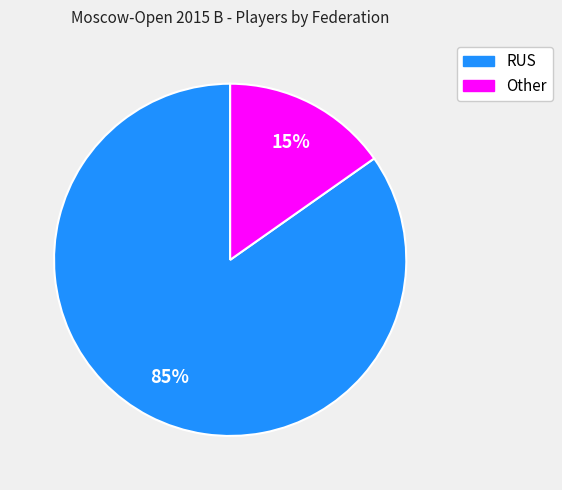

How many segments does this pie chart have?

2